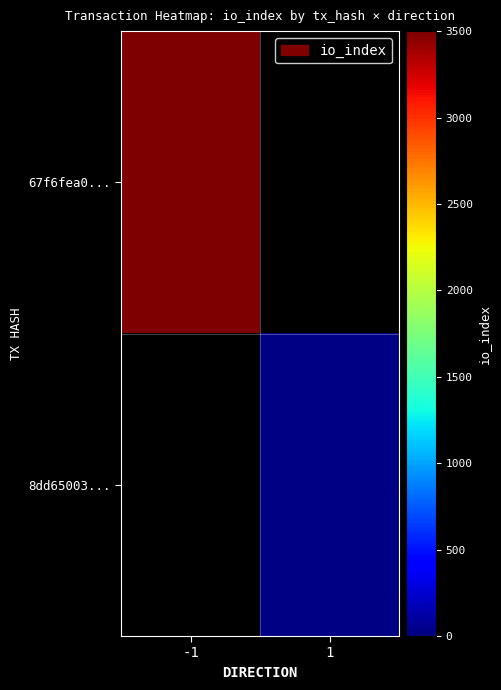

List the series in order of their overall mean, highest first.

67f6fea0..., 8dd65003...